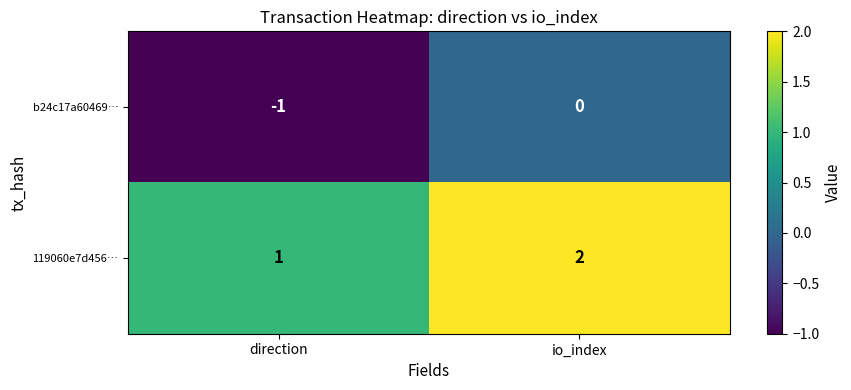

At which category is the sum across all series the highest?

io_index